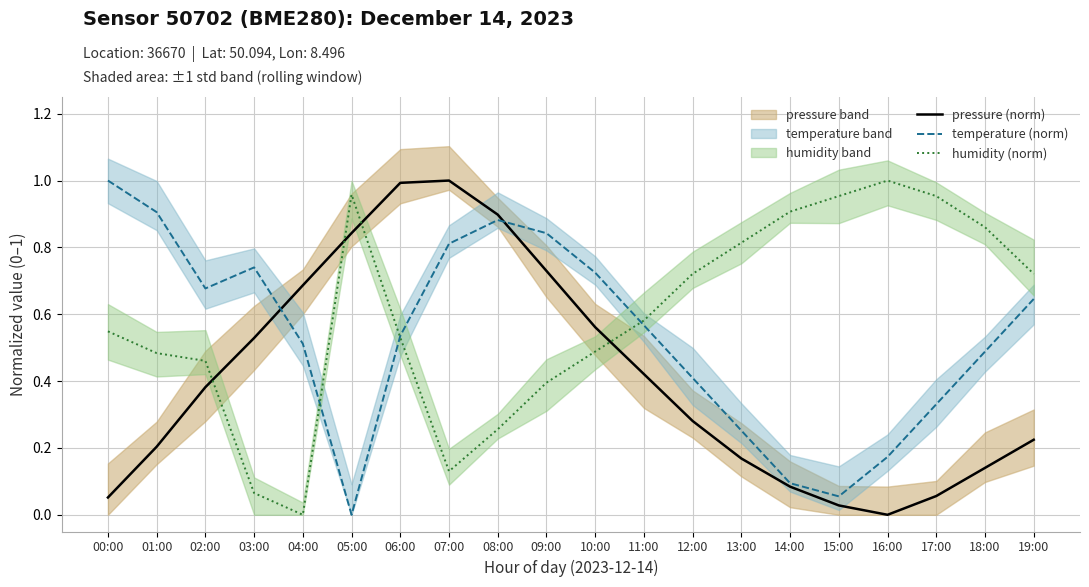

What are all the series names shown in the legend?

pressure (norm), temperature (norm), humidity (norm)